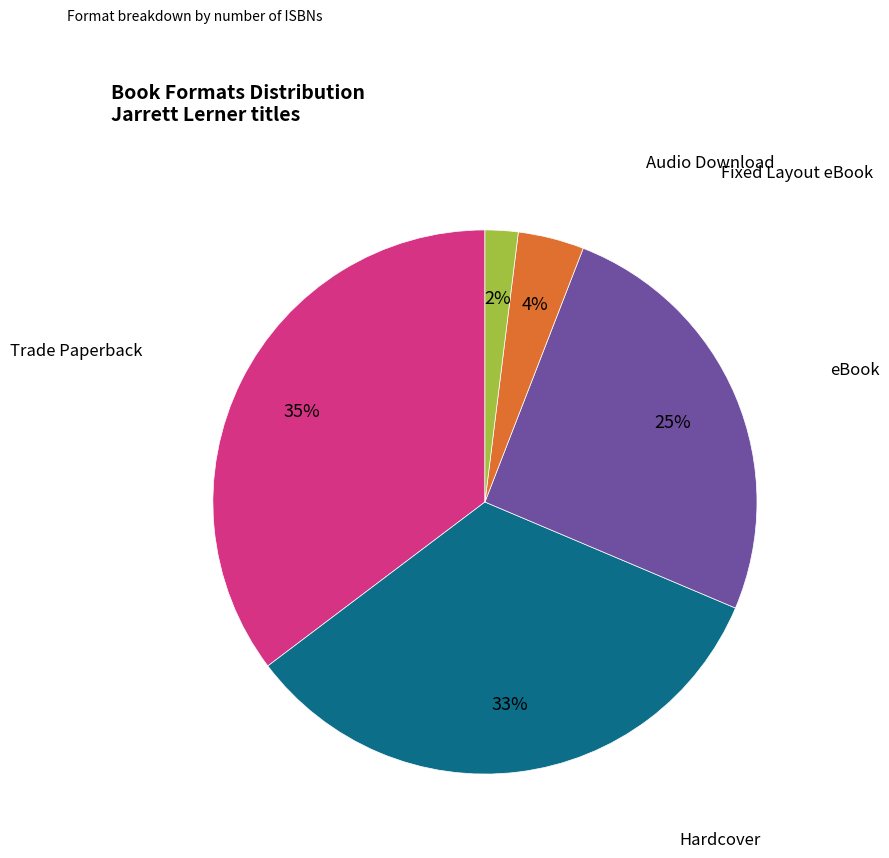

Is there any slice that represents more than half of the pie?

No